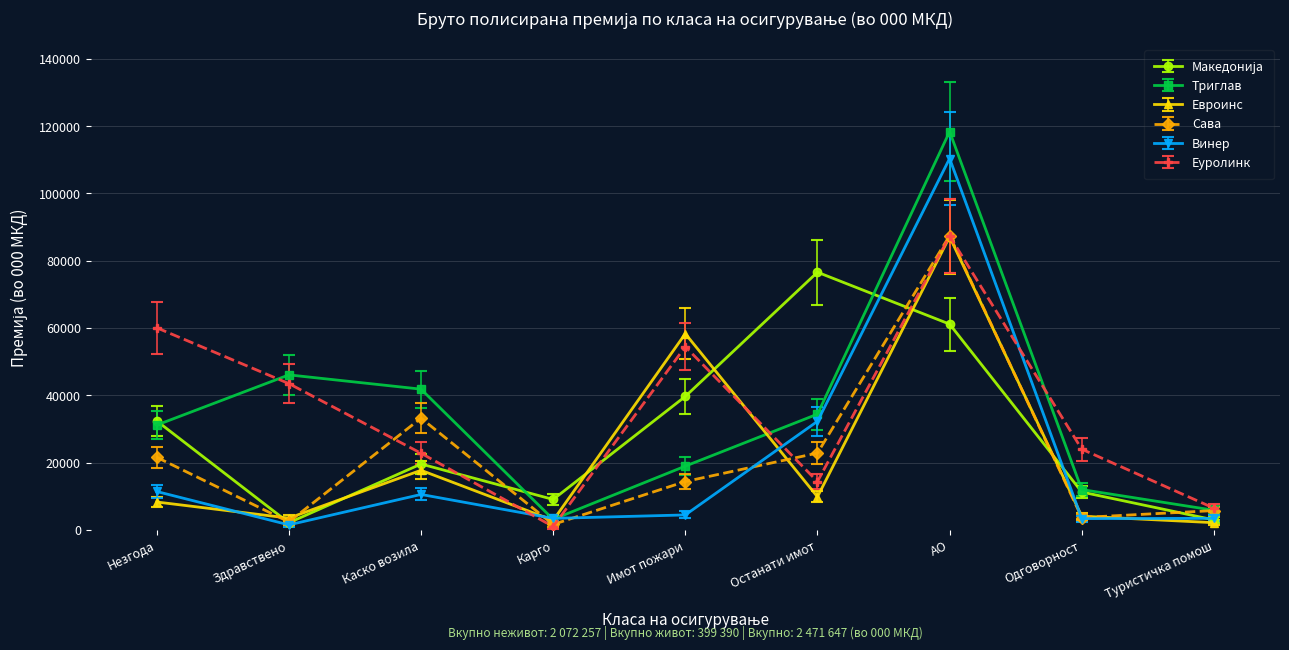

What is the label of the 6th point from the right?

Карго